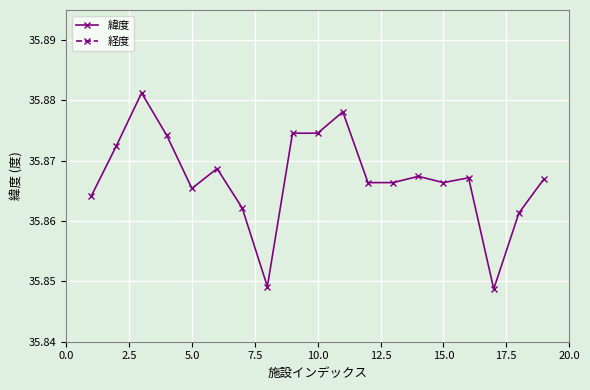

How many 緯度 values are between 35 and 36?

19